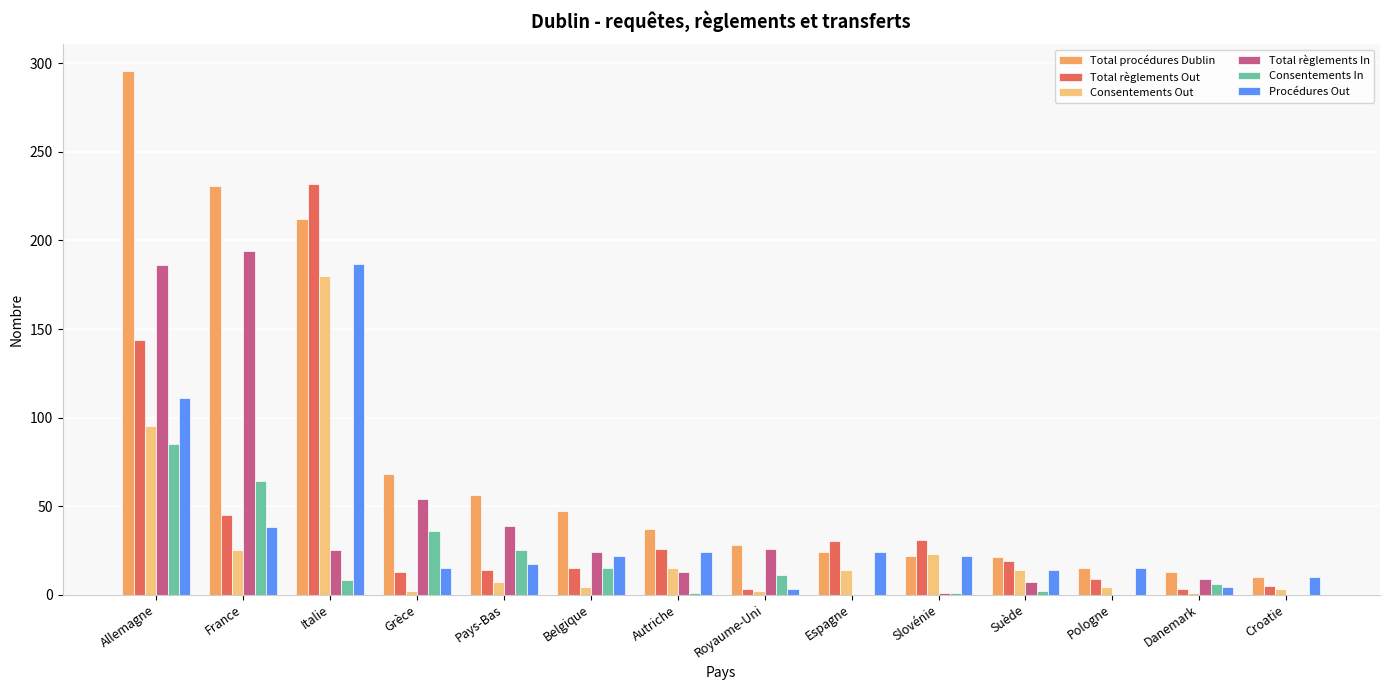

Which series changed the most between Autriche and Suède?

Total procédures Dublin